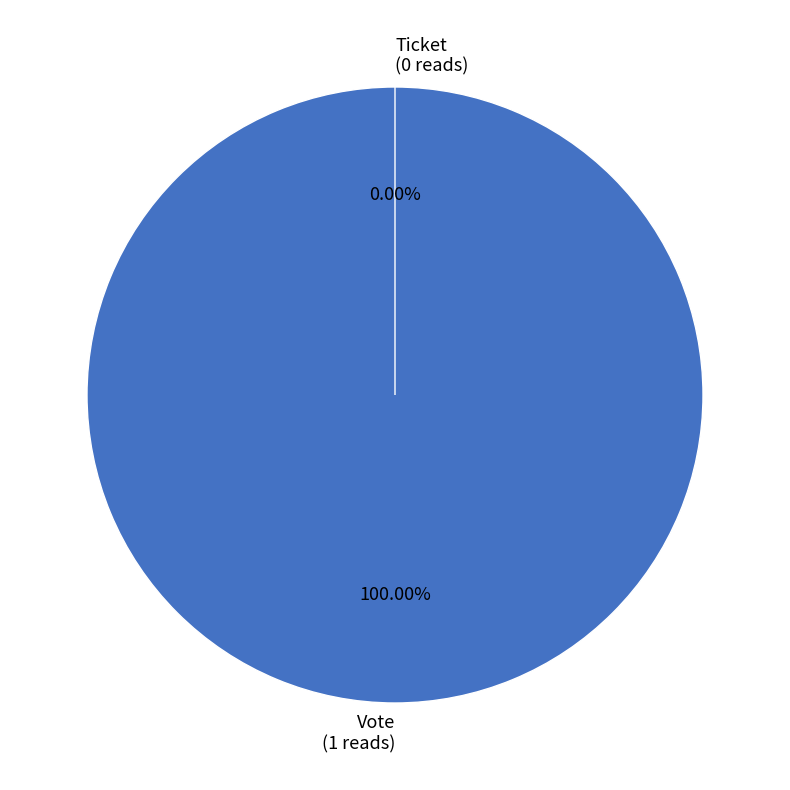

To the nearest percent, what is the average slice percentage?

50%